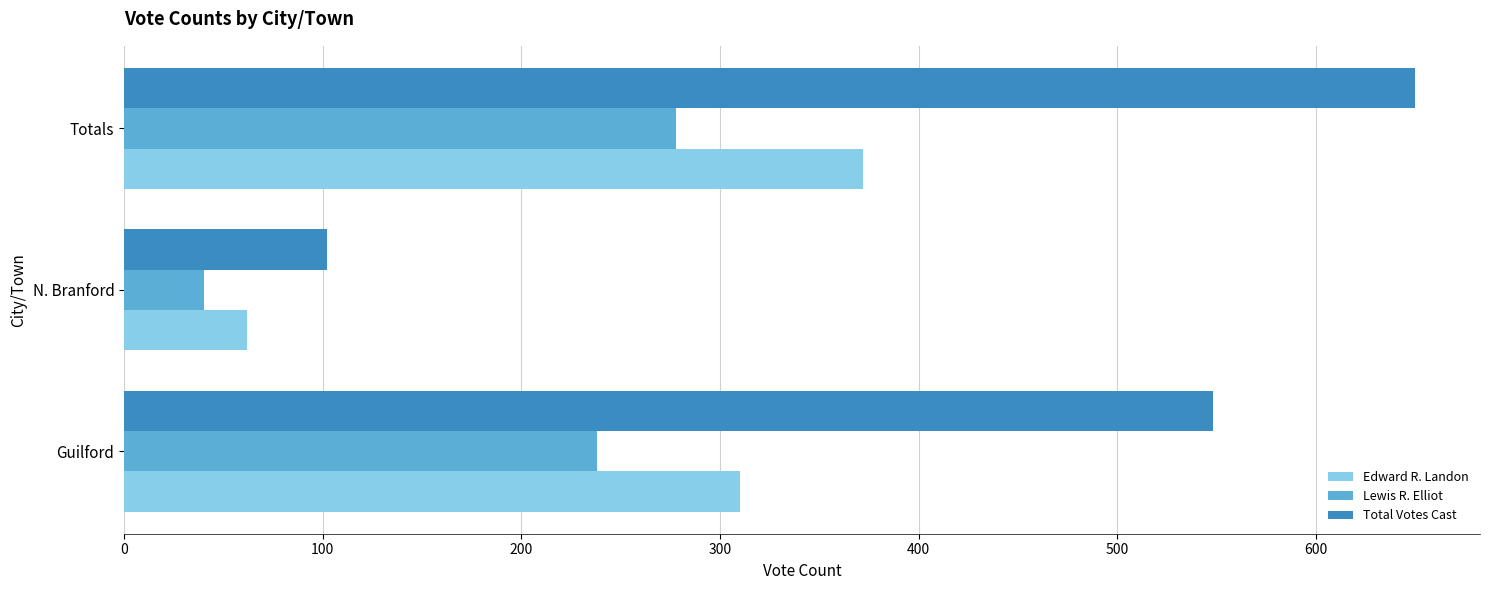

What is the difference between the highest and lowest values at Totals?

372